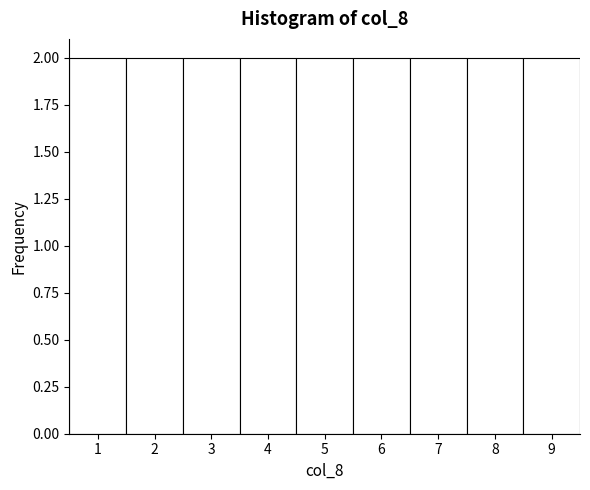

Reading left to right, list every bar in this chart as the range it spans on the x-axis followed by its height. The values are not printed on the chart, so give them approximately, as read against the axis.

0.5 to 1.5: 2
1.5 to 2.5: 2
2.5 to 3.5: 2
3.5 to 4.5: 2
4.5 to 5.5: 2
5.5 to 6.5: 2
6.5 to 7.5: 2
7.5 to 8.5: 2
8.5 to 9.5: 2